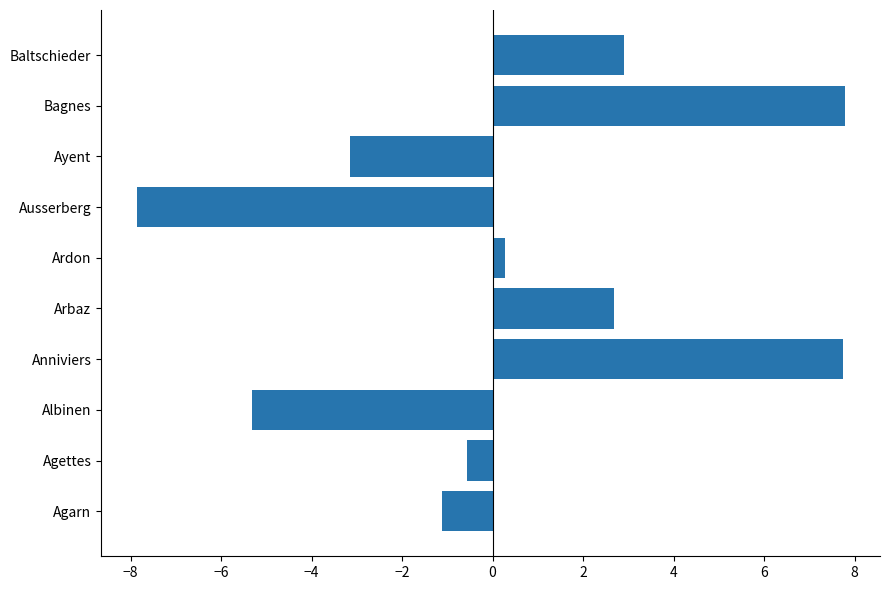

What is the difference between the values at Agettes and Baltschieder?

3.5